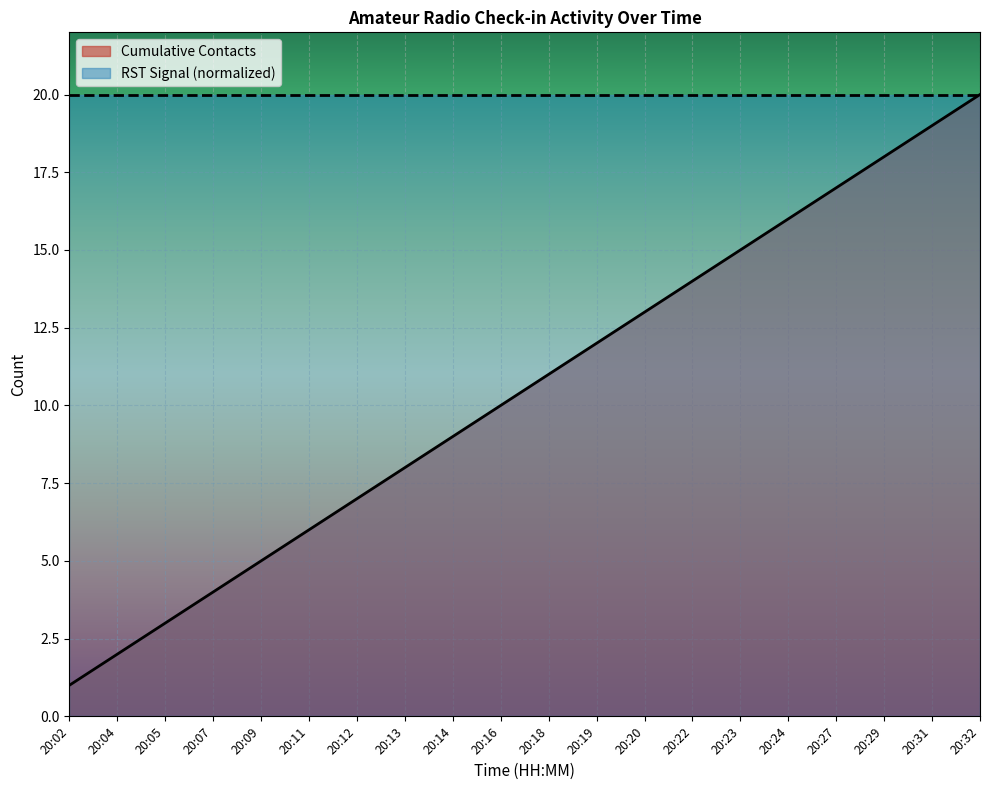

What is the average value?

10